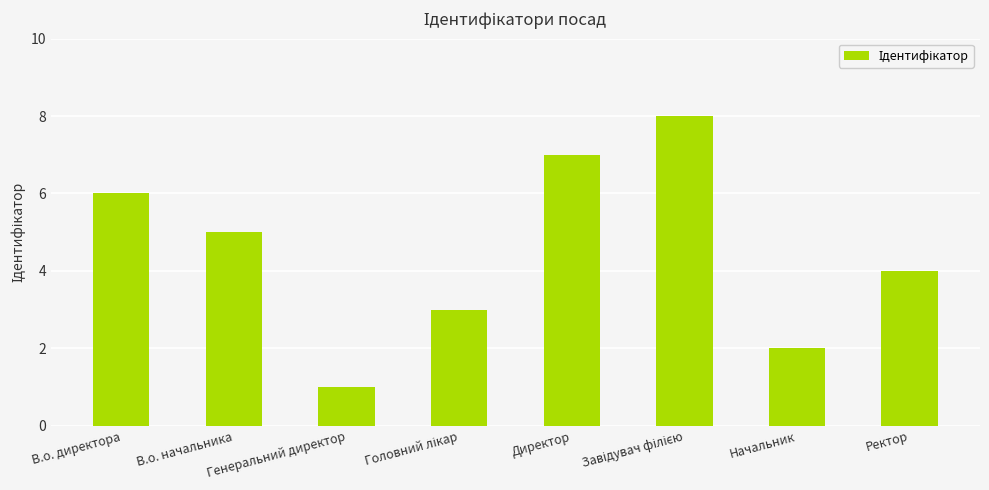

What position from the left is В.о. директора?

1